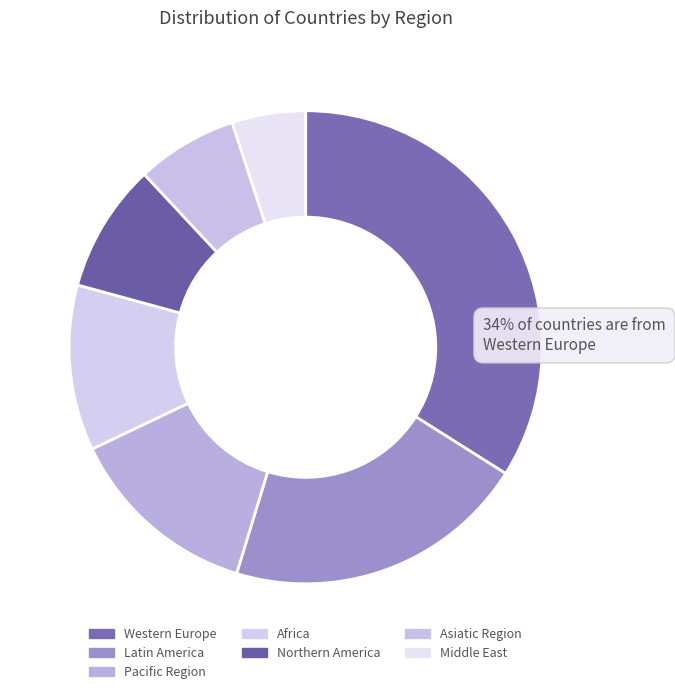

Is there a majority slice in this chart?

No